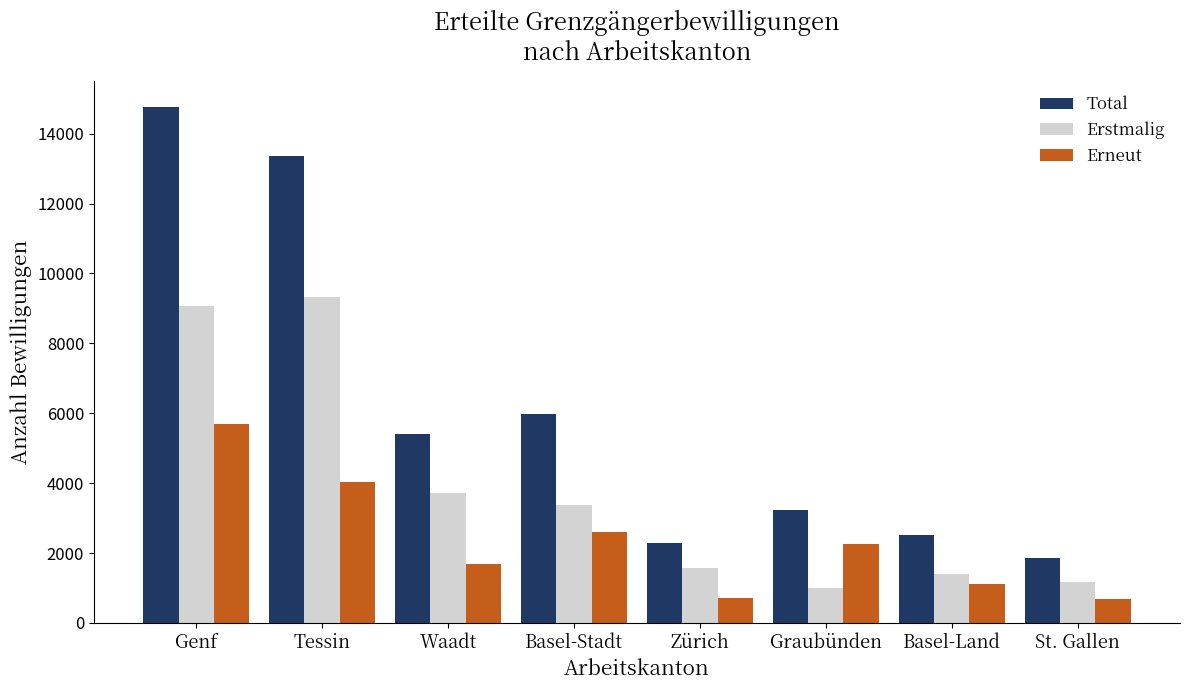

Which series has the largest range (max minus min)?

Total